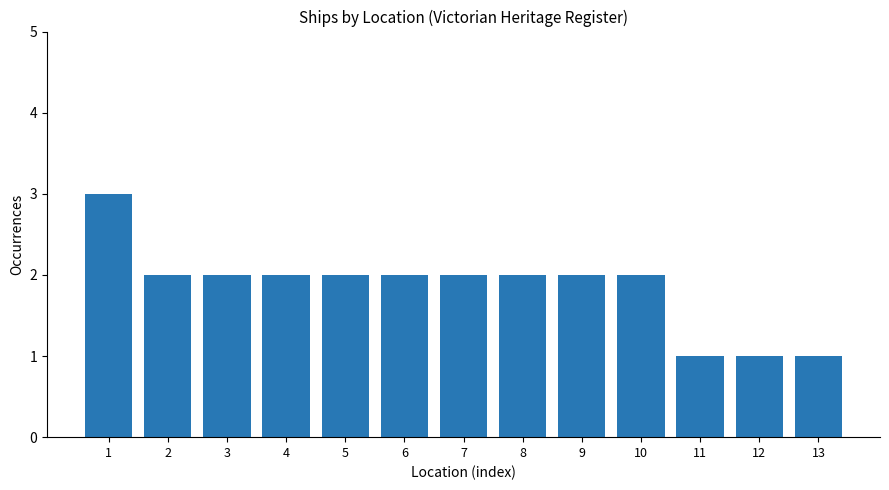

What is the value of the 8th bar from the left?

2